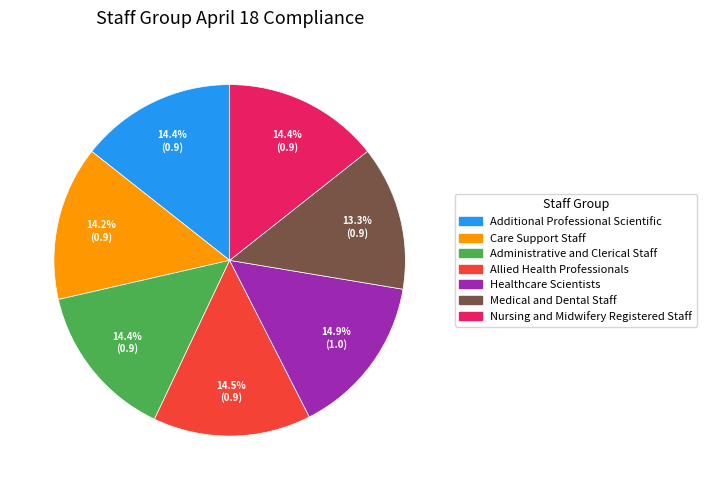

Which has a higher value, Medical and Dental Staff or Nursing and Midwifery Registered Staff?

Nursing and Midwifery Registered Staff